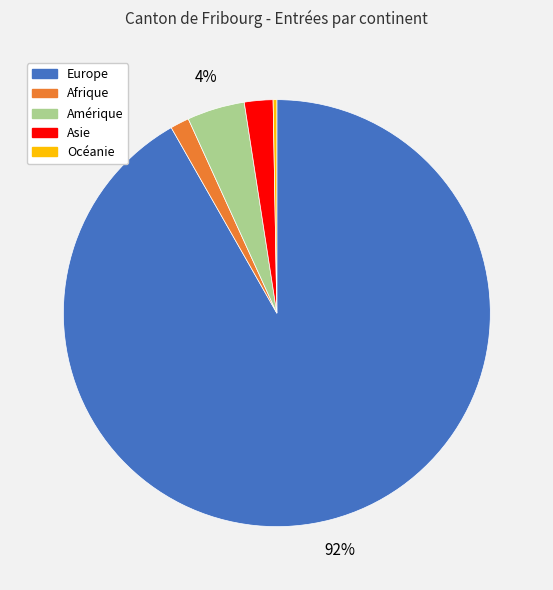

Combined, do Asie and Afrique account for over 50%?

No